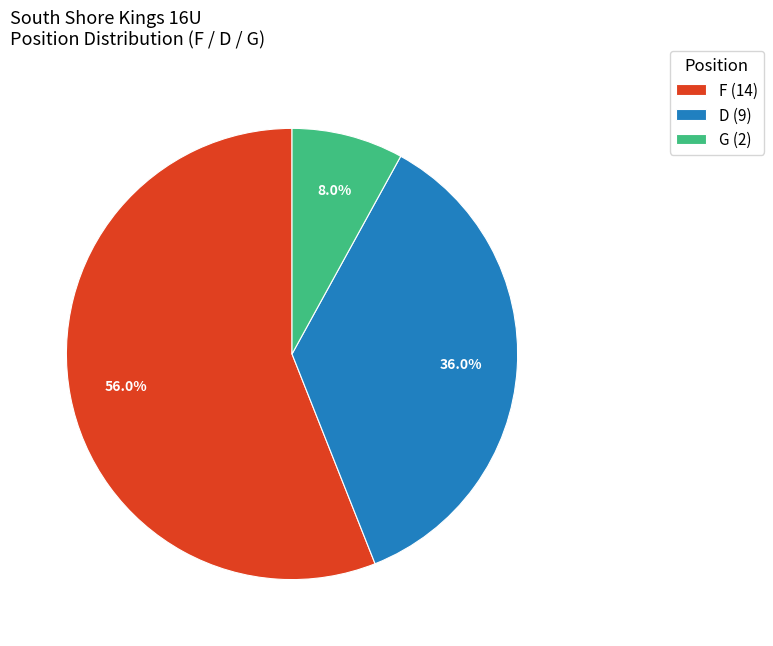

Between D (9) and G (2), which is larger?

D (9)